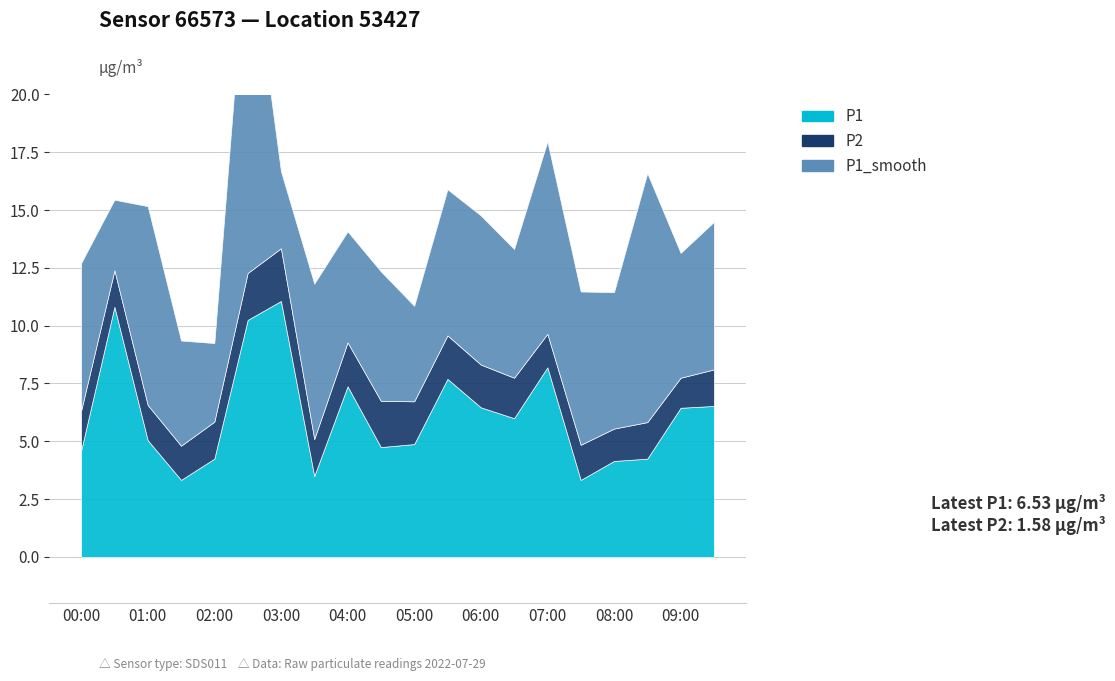

Reading left to right, list all the values displayed in this chart.

P1: 00:00=4.6	00:30=10.8	01:00=5.0	01:30=3.3	02:00=4.2	02:30=10.2	03:00=11.1	03:30=3.5	04:00=7.4	04:30=4.8	05:00=4.9	05:30=7.7	06:00=6.5	06:30=6.0	07:00=8.2	07:30=3.3	08:00=4.2	08:30=4.2	09:00=6.5	09:30=6.5
P2: 00:00=1.7	00:30=1.6	01:00=1.5	01:30=1.5	02:00=1.6	02:30=2.0	03:00=2.3	03:30=1.6	04:00=1.9	04:30=2.0	05:00=1.9	05:30=1.9	06:00=1.9	06:30=1.8	07:00=1.4	07:30=1.5	08:00=1.4	08:30=1.6	09:00=1.3	09:30=1.6
P1_smooth: 00:00=6.4	00:30=3.0	01:00=8.6	01:30=4.5	02:00=3.4	02:30=15.2	03:00=3.3	03:30=6.7	04:00=4.8	04:30=5.6	05:00=4.1	05:30=6.3	06:00=6.5	06:30=5.6	07:00=8.3	07:30=6.6	08:00=5.9	08:30=10.8	09:00=5.4	09:30=6.4